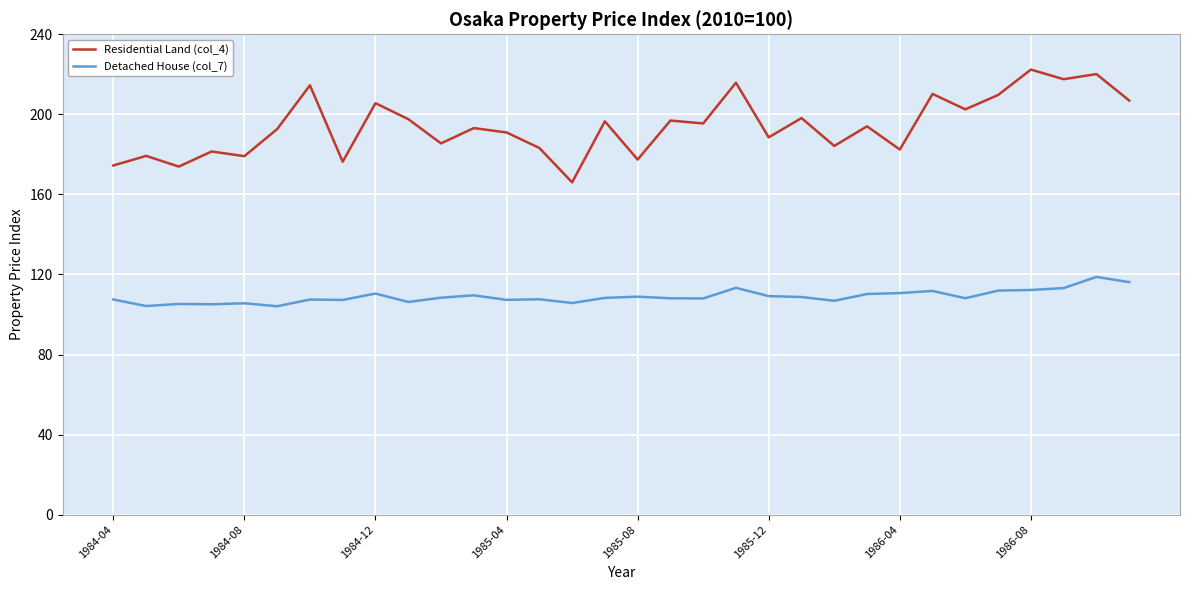

True or false: Detached House (col_7) and Residential Land (col_4) intersect in this chart.

False